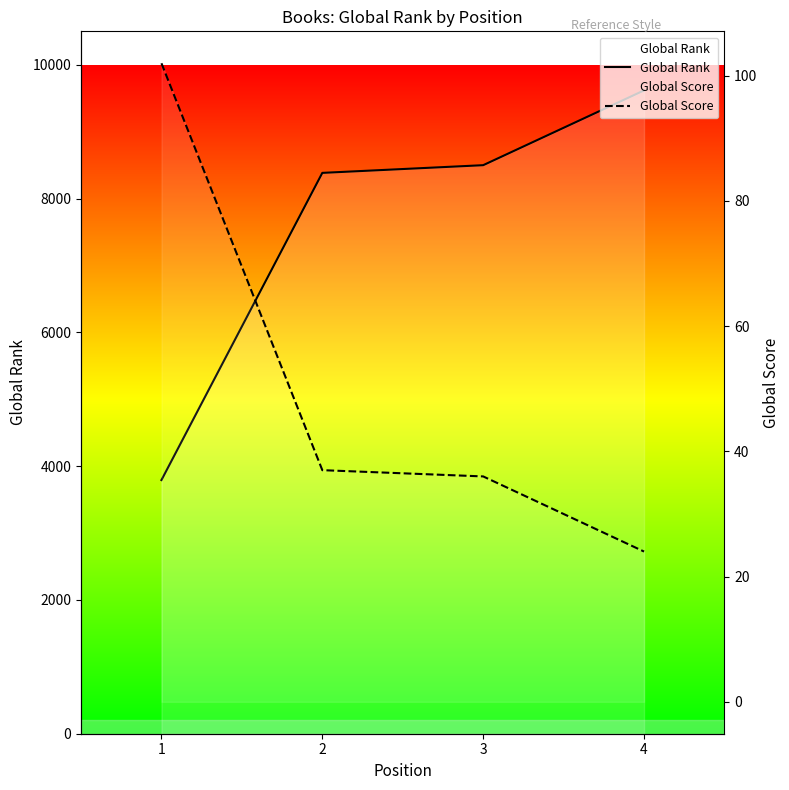

True or false: Global Score has a value of 48 at 2.

False